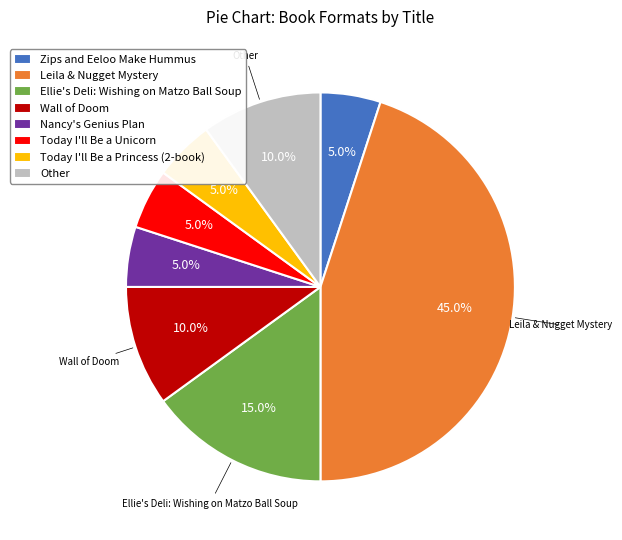

Is it true that Nancy's Genius Plan is 5% of the pie?

True